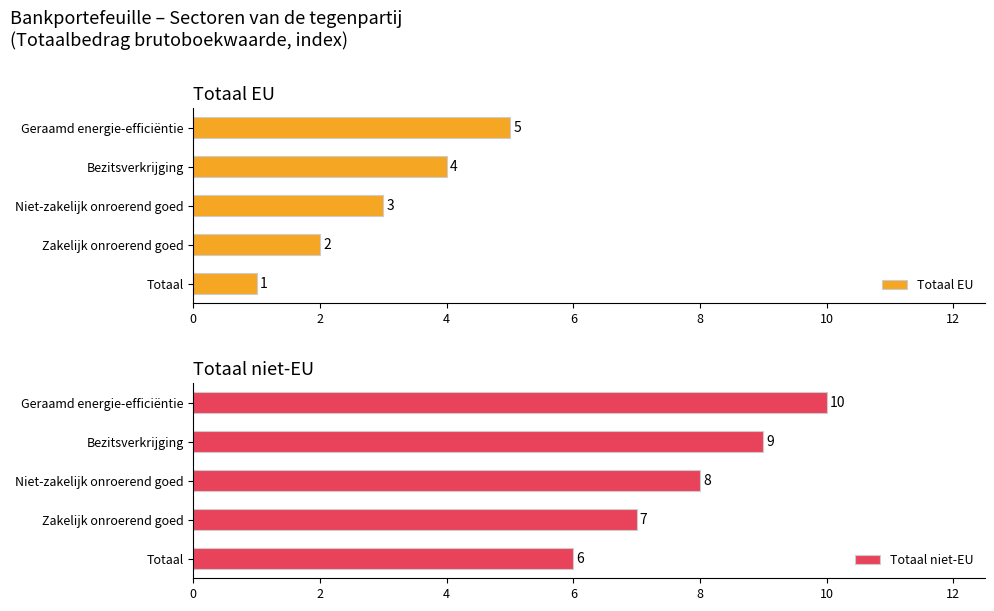

How many groups of bars are there?

5